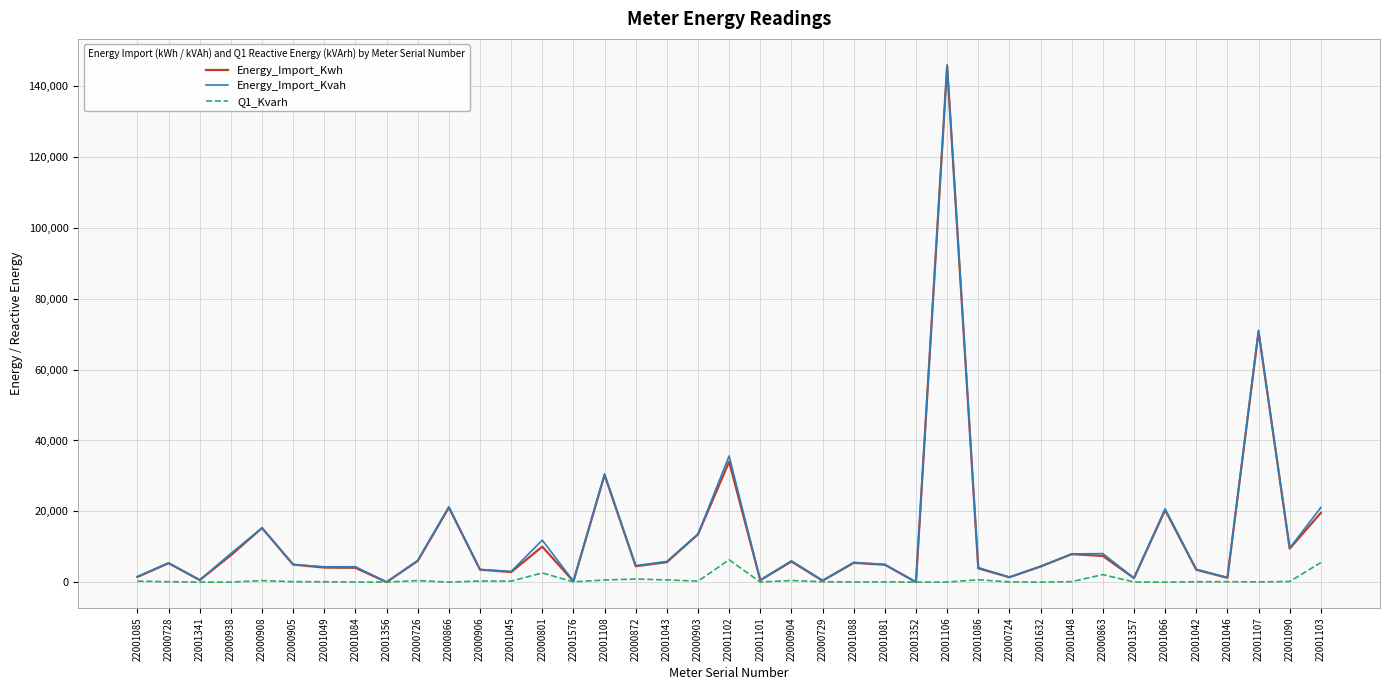

Is the value of Energy_Import_Kvah at 22000801 greater than the value of Q1_Kvarh at 22001356?

Yes